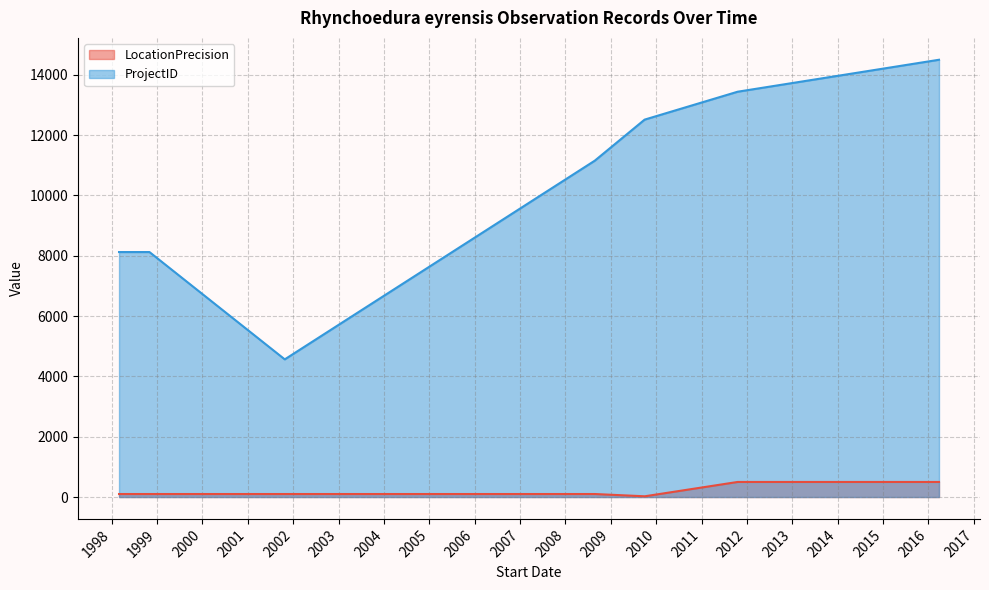

At which category does the data reach its first local valley?

2001-10-25